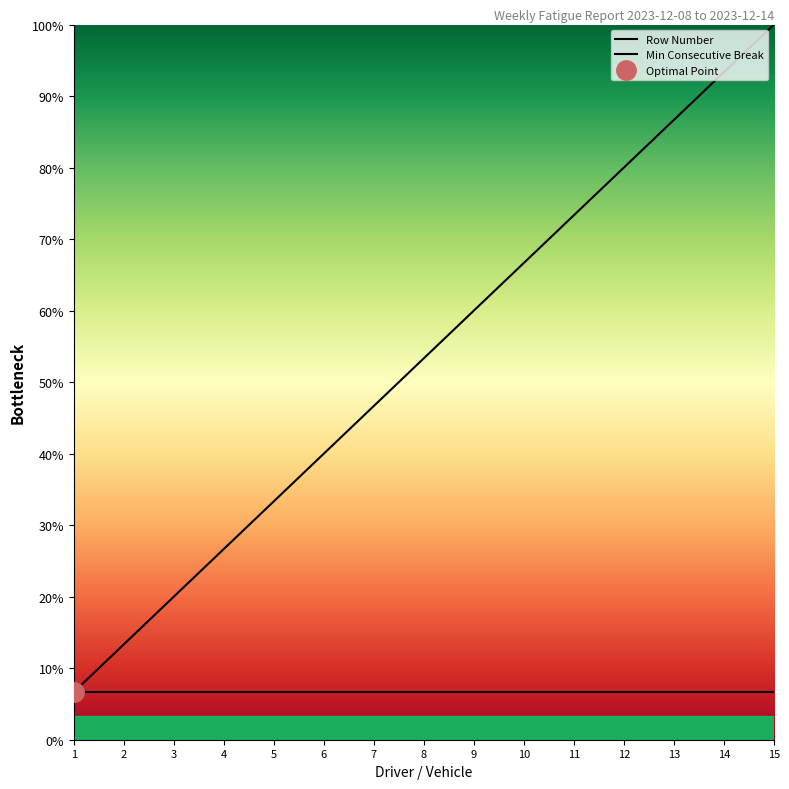

Count the number of data series in this chart.

2